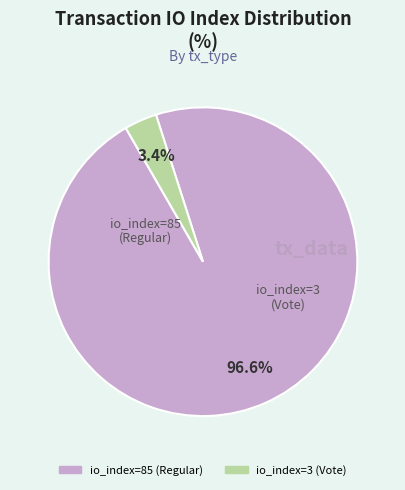

Is there any slice that represents more than half of the pie?

Yes